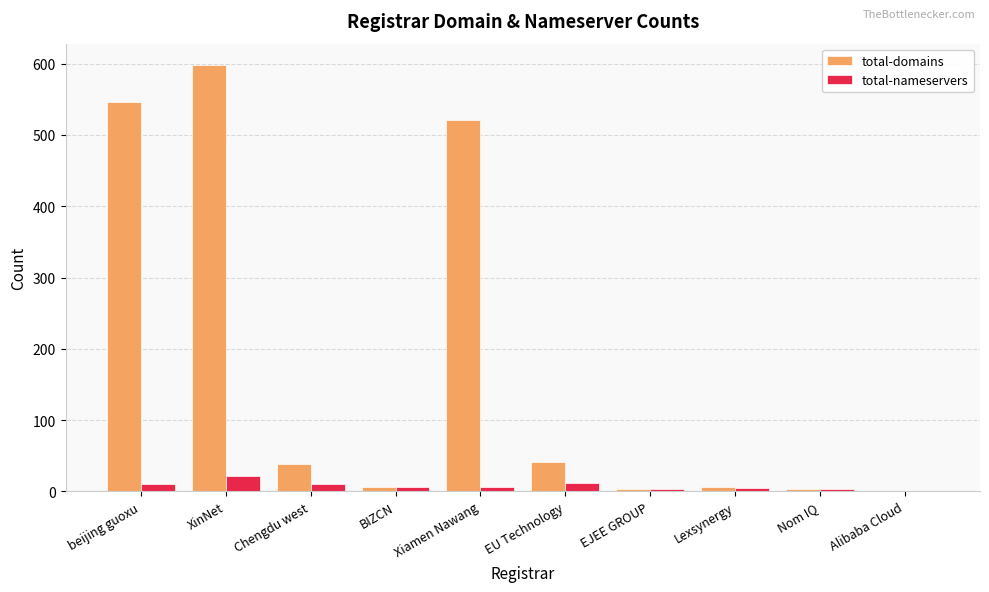

Between XinNet and Xiamen Nawang, which series saw the biggest shift?

total-domains